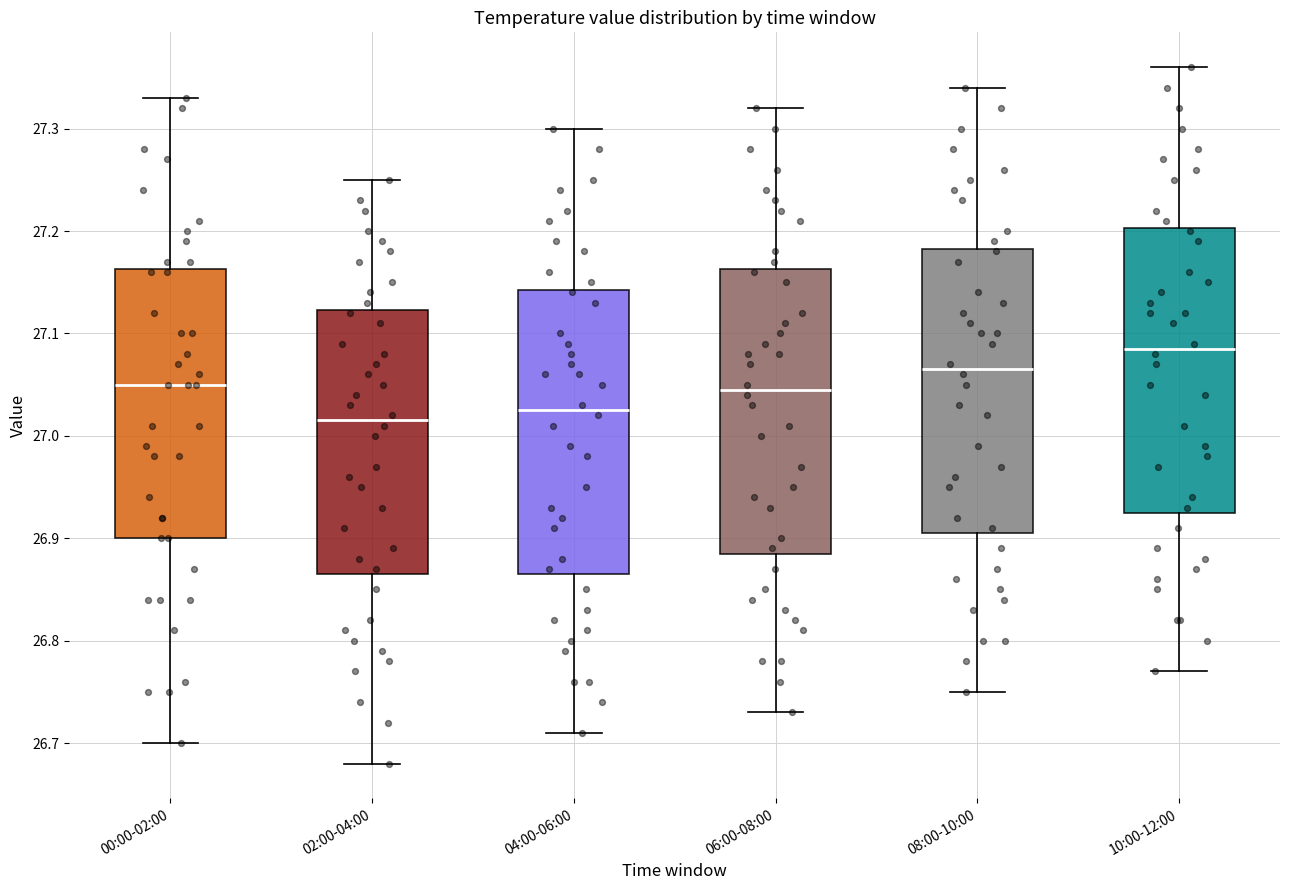

Reading left to right, transcribe this box plot: for each box, give where its median line is, the range the box spans, and where its two whiskers end, as read against the y-axis. The values are not printed on the chart, so give them approximately, as read against the axis.

00:00-02:00: median 27.05, box 26.90 to 27.16, whiskers 26.70 to 27.33
02:00-04:00: median 27.02, box 26.87 to 27.12, whiskers 26.68 to 27.25
04:00-06:00: median 27.03, box 26.87 to 27.14, whiskers 26.71 to 27.30
06:00-08:00: median 27.05, box 26.89 to 27.16, whiskers 26.73 to 27.32
08:00-10:00: median 27.07, box 26.91 to 27.18, whiskers 26.75 to 27.34
10:00-12:00: median 27.09, box 26.93 to 27.20, whiskers 26.77 to 27.36